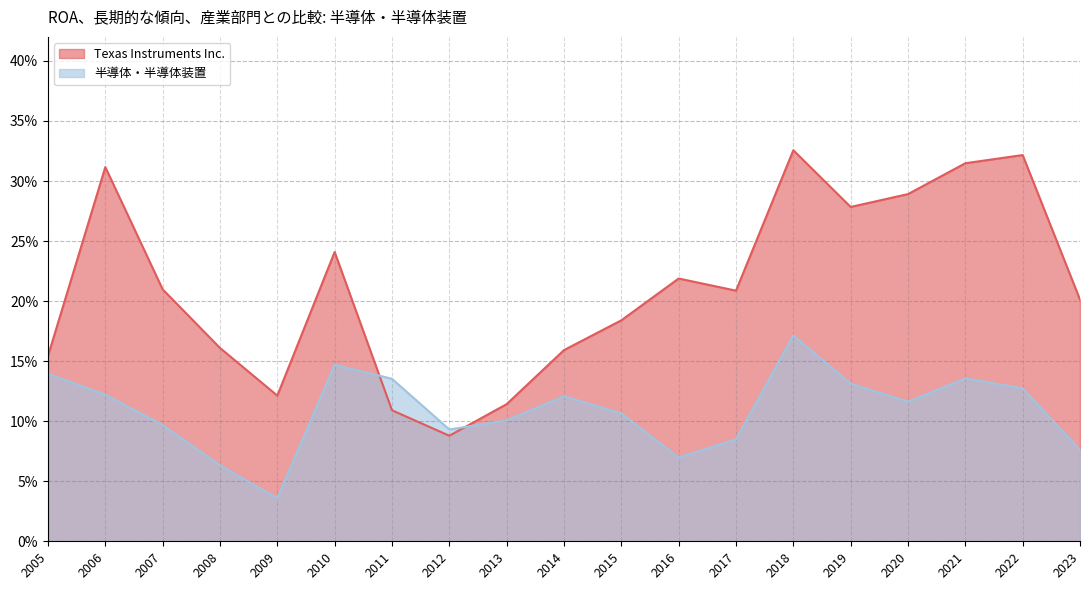

What is the difference between the Texas Instruments Inc. values at 2007 and 2019?

0.1